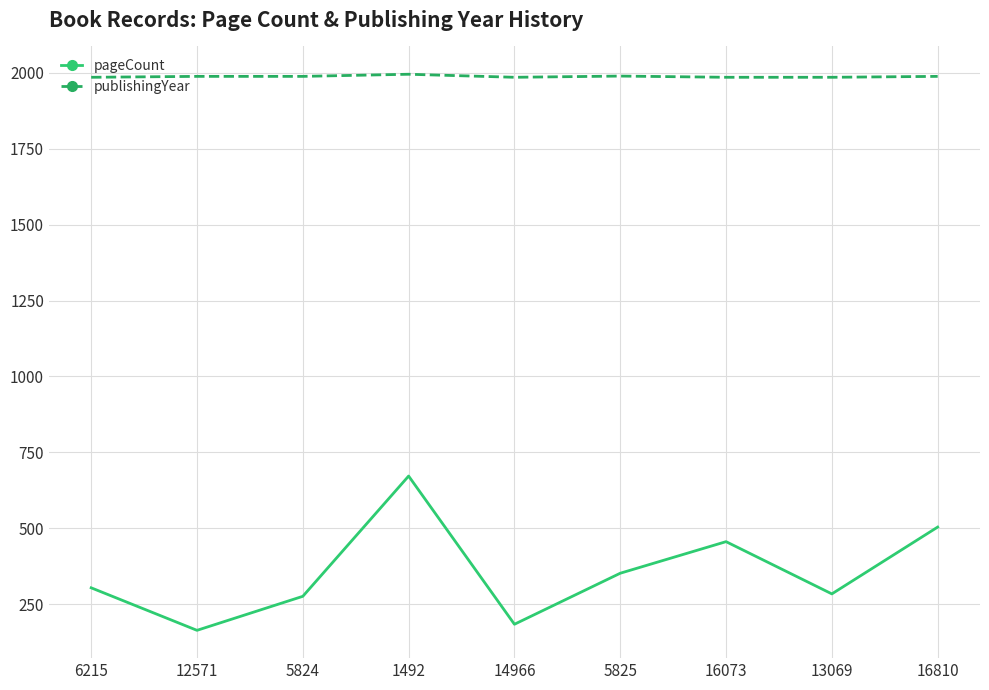

True or false: pageCount and publishingYear intersect in this chart.

False